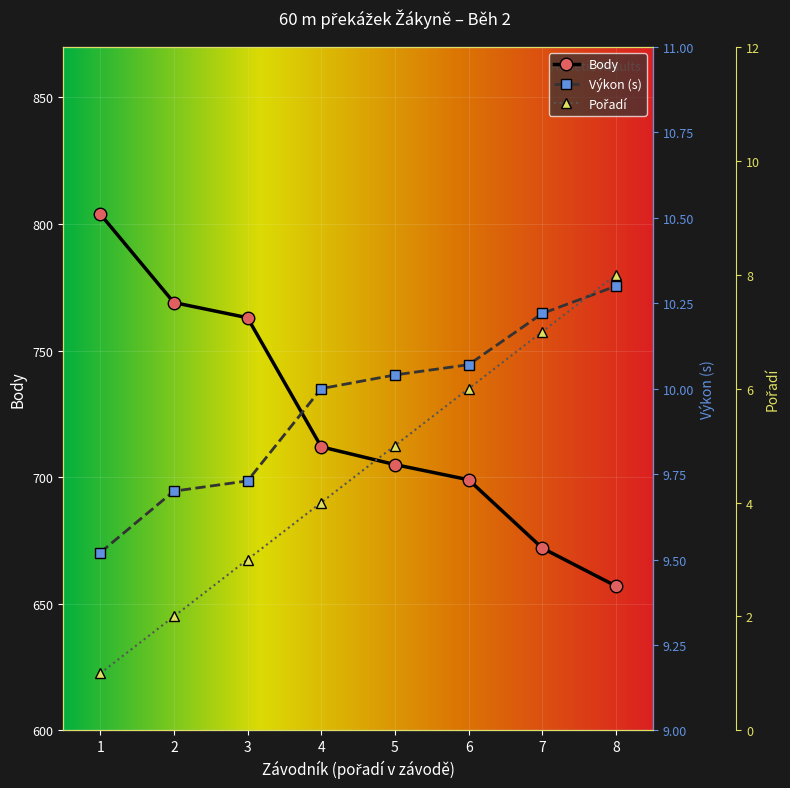

How many values in the Body series are below 712?

4